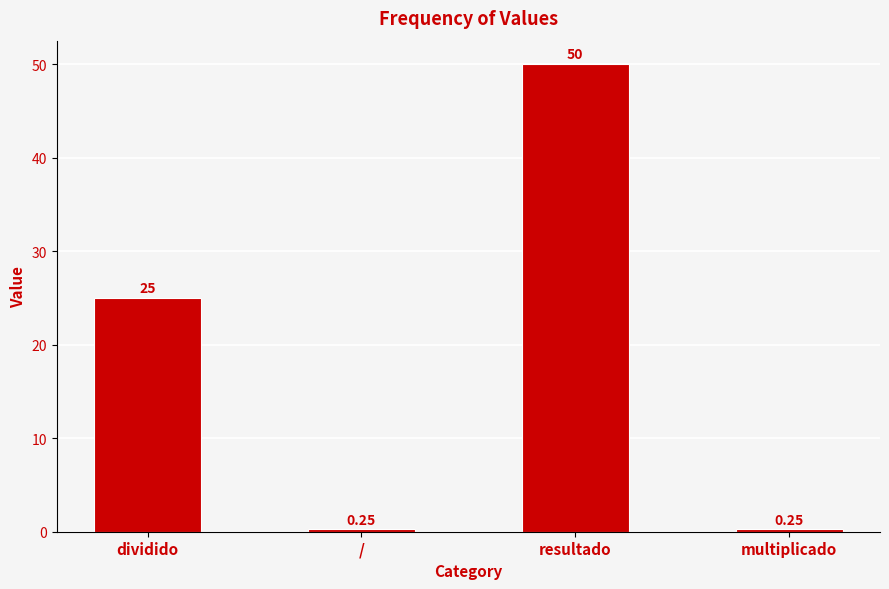

At which category does the chart reach its peak across all series?

resultado